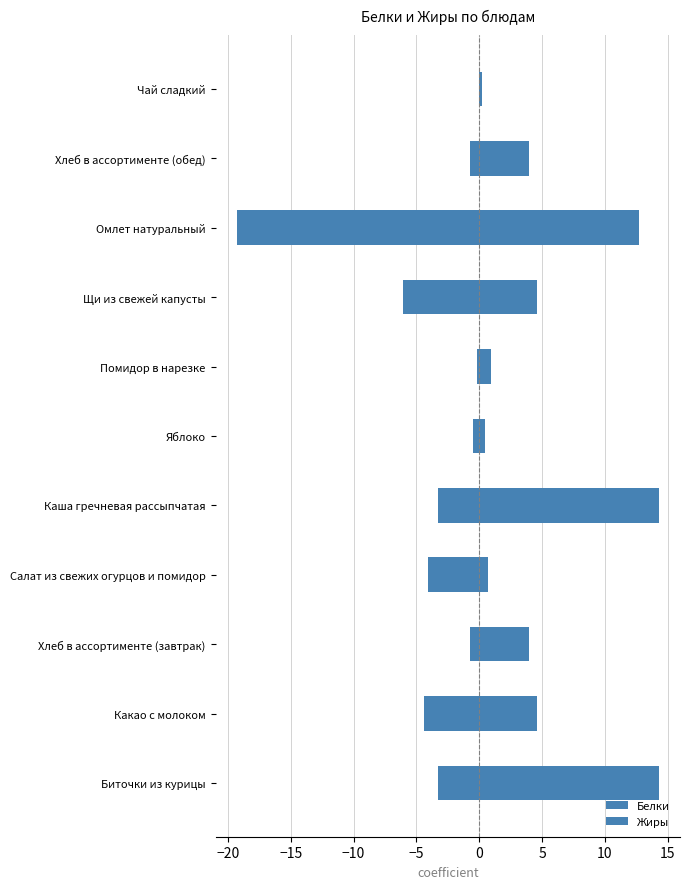

Reading right to left, extract all data points from this chart.

Белки: 0.2	4.0	12.7	4.6	0.9	0.5	14.3	0.7	4.0	4.6	14.3
Жиры: 0.0	-0.7	-19.3	-6.1	-0.2	-0.5	-3.3	-4.1	-0.7	-4.4	-3.3